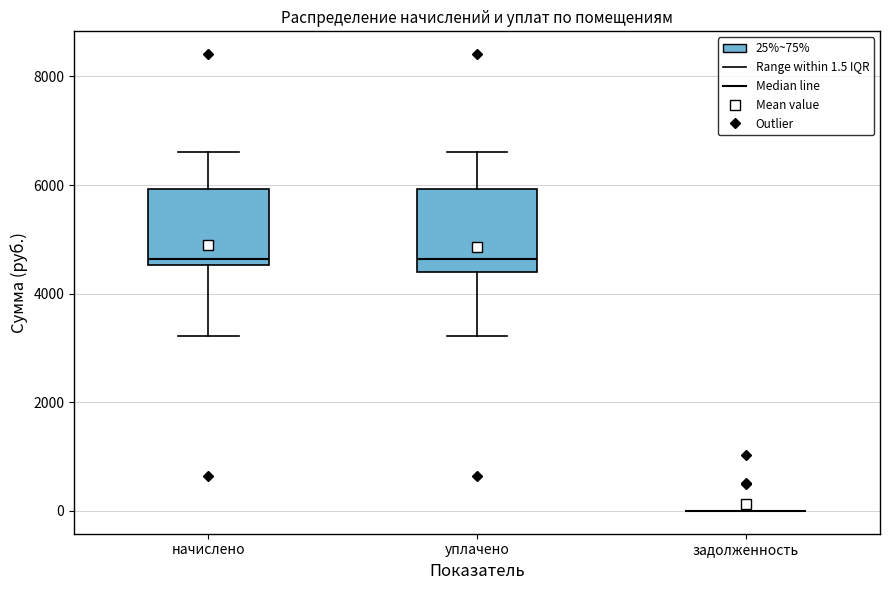

Reading left to right, transcribe this box plot: for each box, give where its median line is, the range the box spans, and where its two whiskers end, as read against the y-axis. The values are not printed on the chart, so give them approximately, as read against the axis.

начислено: median 4600 (just above the box's lower edge), box 4600 to 6000, whiskers 3200 to 6600
уплачено: median 4600, box 4400 to 6000, whiskers 3200 to 6600
задолженность: box collapsed to a line at 0, whiskers 0 to 0